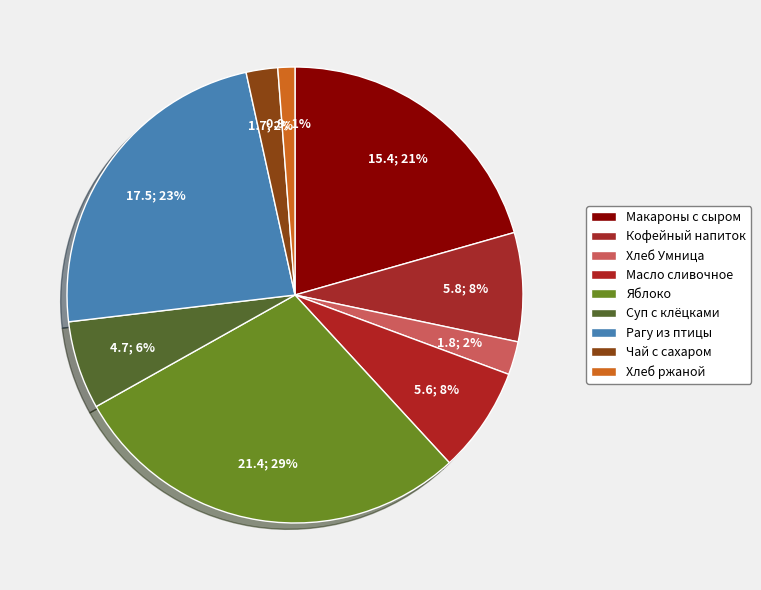

To the nearest percent, what is the combined percentage of Рагу из птицы and Чай с сахаром?

26%